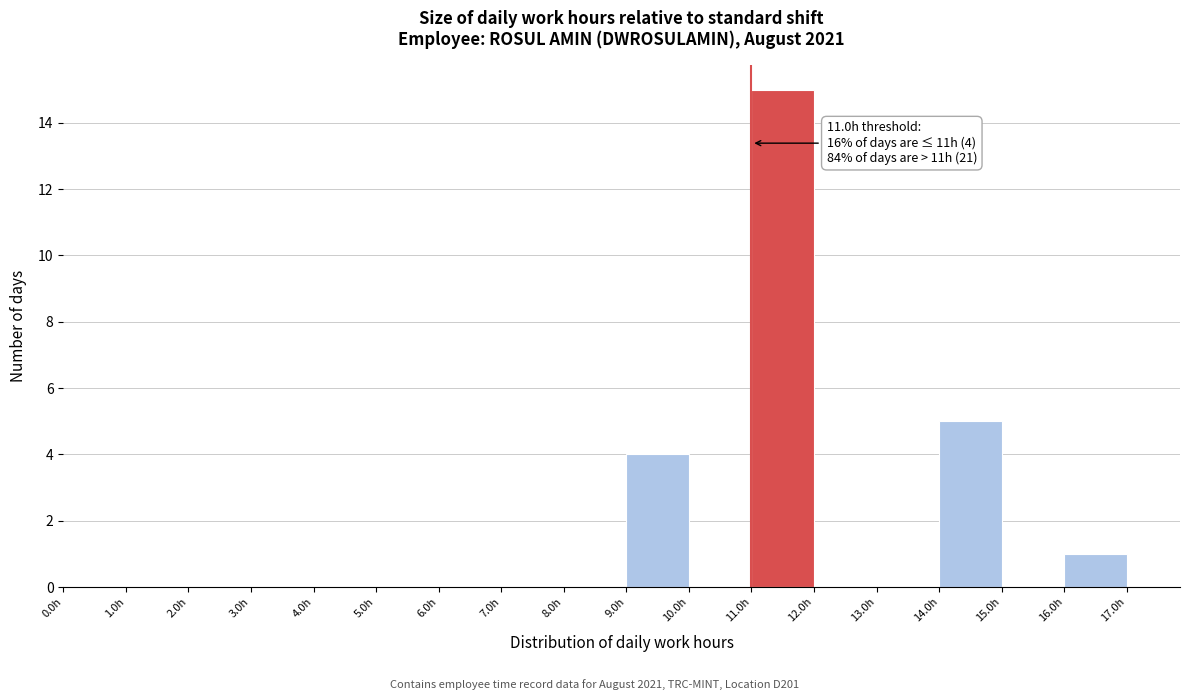

Which range on the x-axis has the tallest bar?

11 to 12